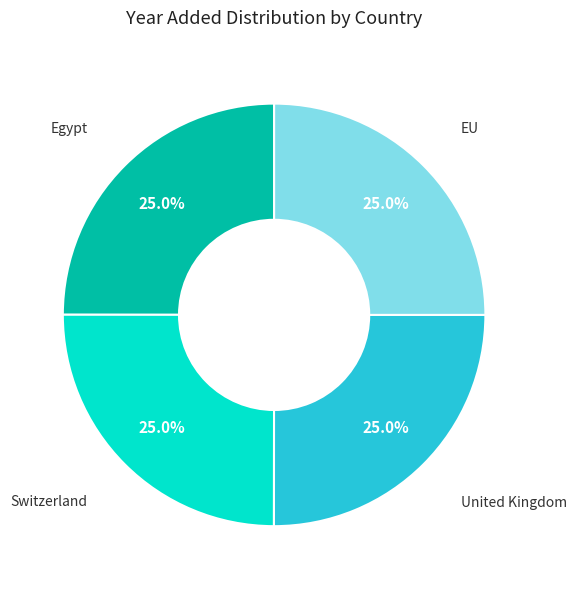

Is there any slice that represents more than half of the pie?

No